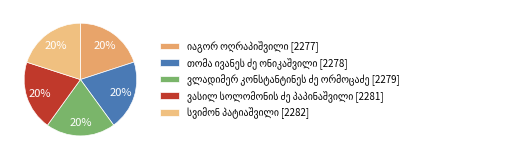

To the nearest percent, what percentage of the pie is იაგორ ოღრაპიშვილი?

20%